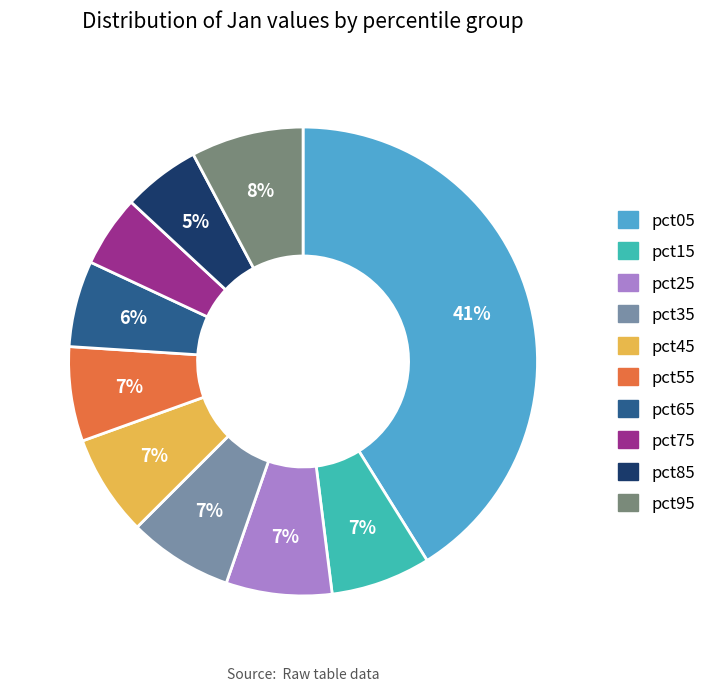

Is the sum of pct05 and pct95 greater than half?

No